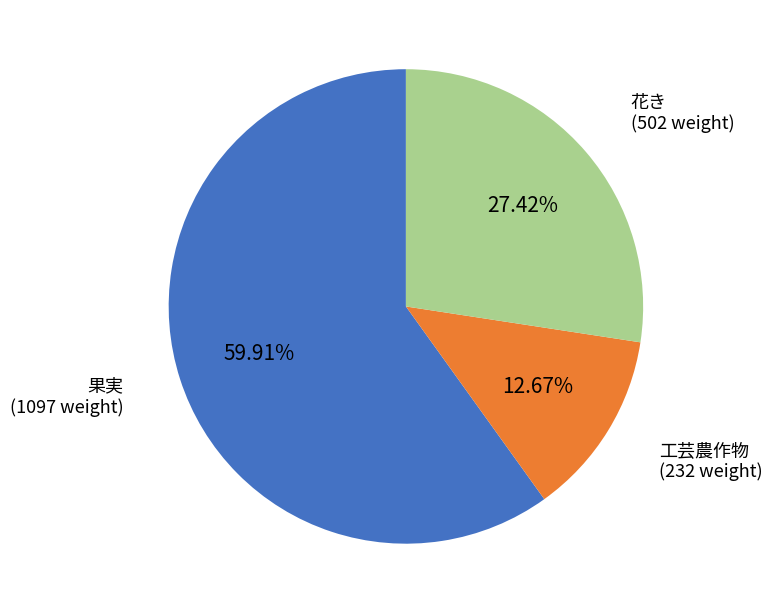

The 果実 slice represents 72% of the pie. True or false?

False